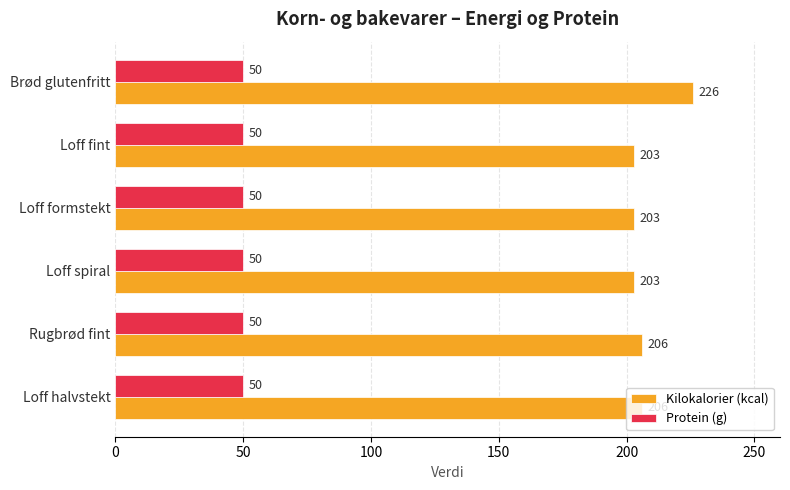

What is the spread (max minus min) of values at Rugbrød fint?

156